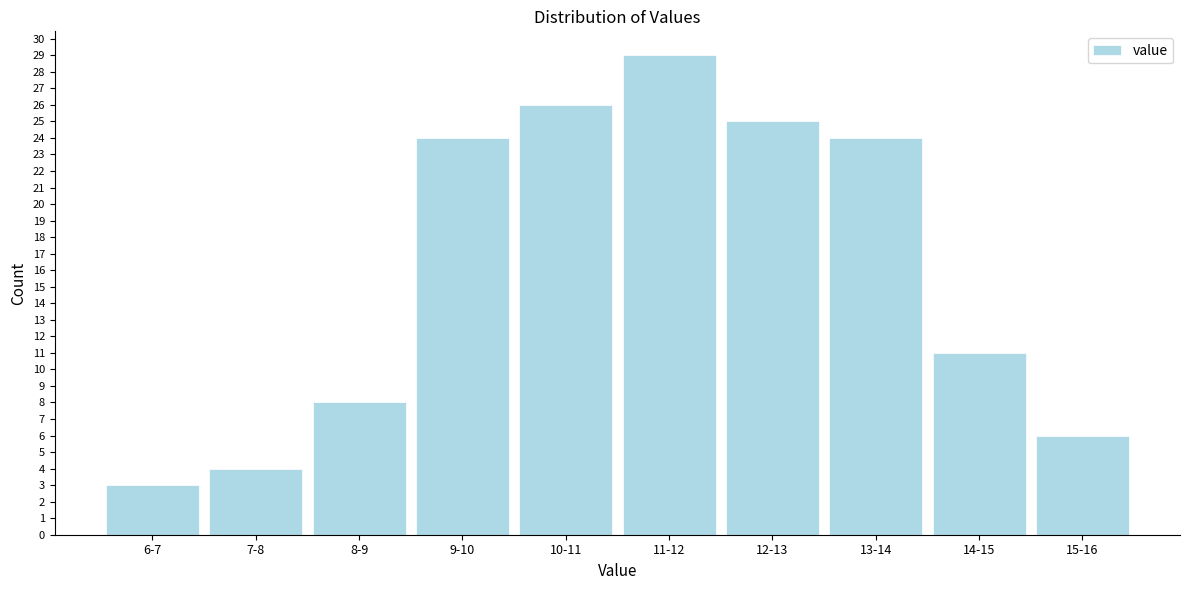

Reading left to right, what are all the values shown in this chart?

3	4	8	24	26	29	25	24	11	6